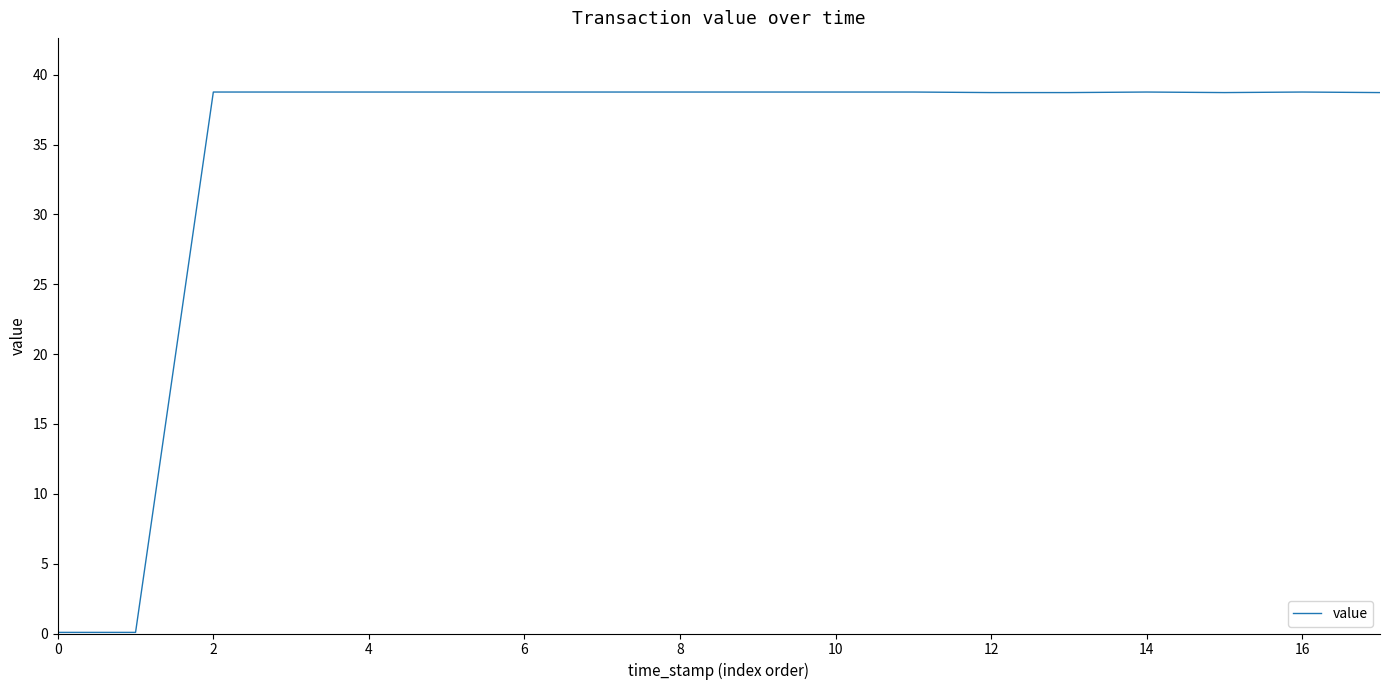

Approximately how many times larger is the value at 8 compared to 16?

1.0